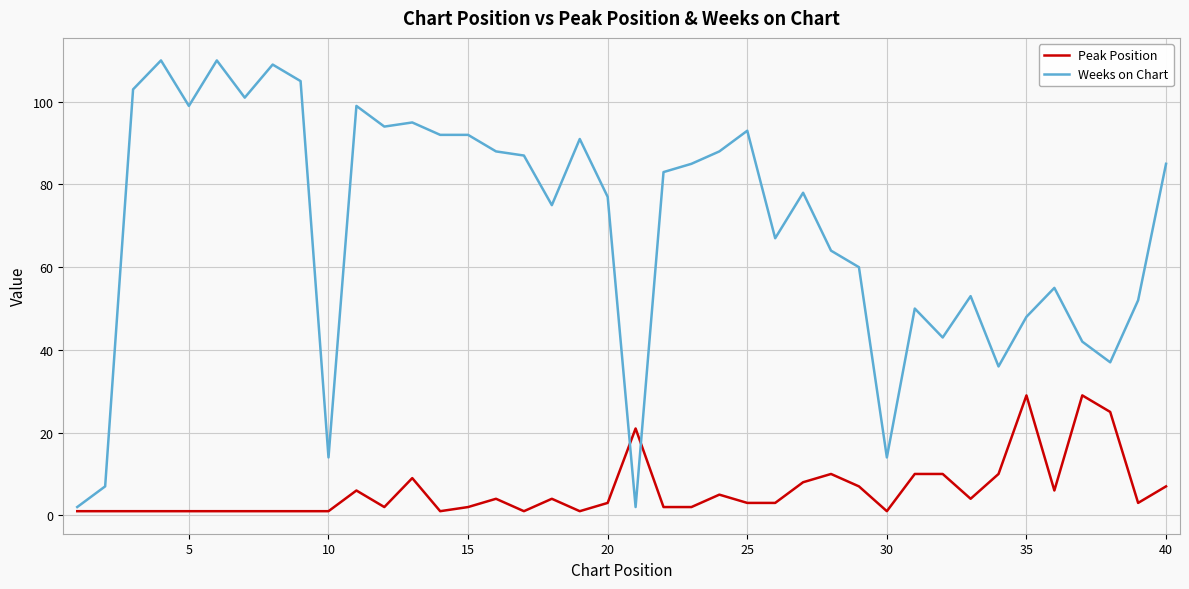

Reading right to left, extract all data points from this chart.

Peak Position: 7	3	25	29	6	29	10	4	10	10	1	7	10	8	3	3	5	2	2	21	3	1	4	1	4	2	1	9	2	6	1	1	1	1	1	1	1	1	1	1
Weeks on Chart: 85	52	37	42	55	48	36	53	43	50	14	60	64	78	67	93	88	85	83	2	77	91	75	87	88	92	92	95	94	99	14	105	109	101	110	99	110	103	7	2